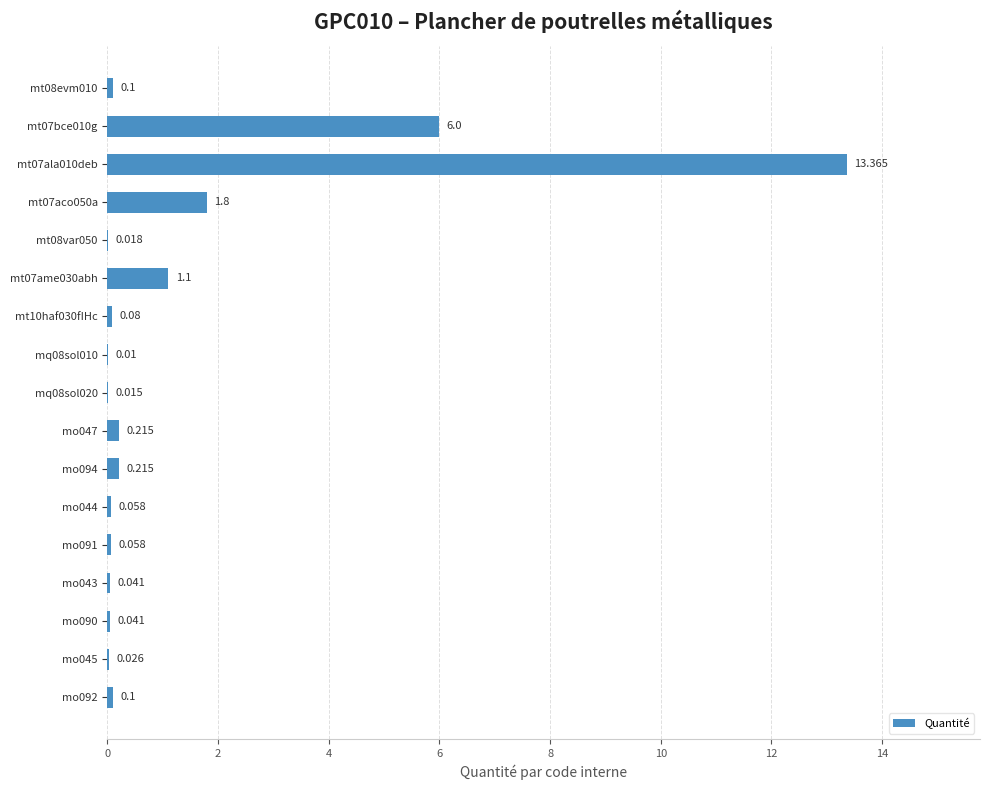

What is the difference between the maximum and minimum values?

13.4